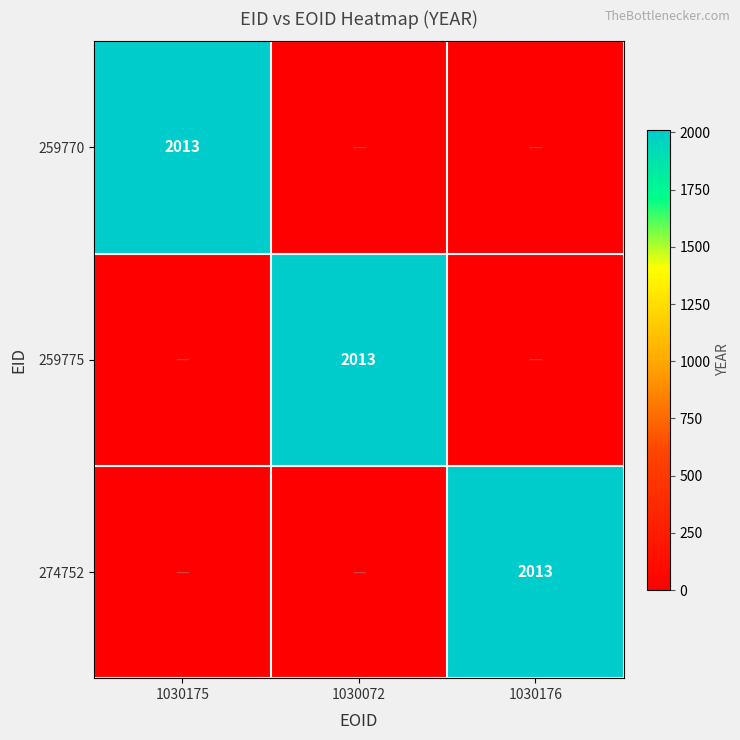

The value of 259775 at 1030072 is 2757. True or false?

False